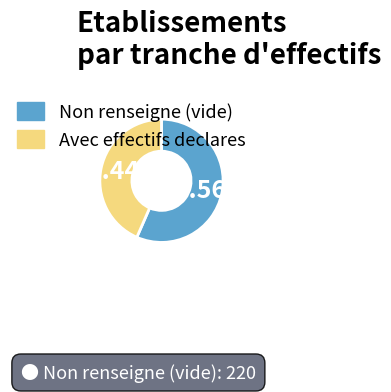

Is there any slice that represents more than half of the pie?

Yes